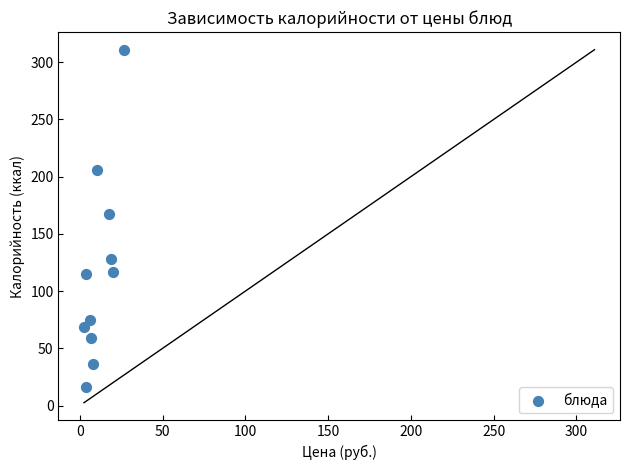

What Y value in the scatter plot is closest to 163?

167.3